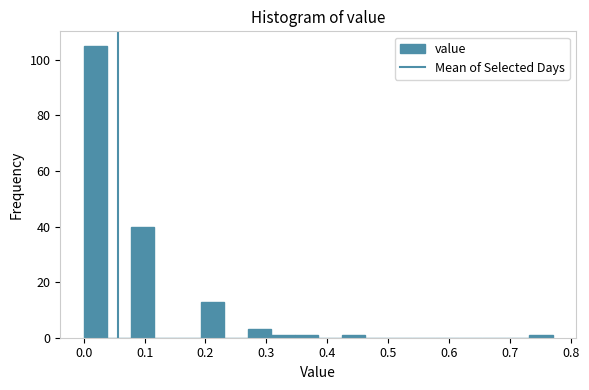

Around what value on the x-axis is the tallest bar? Give the approximate position of its centre, as read against the axis.

0.02